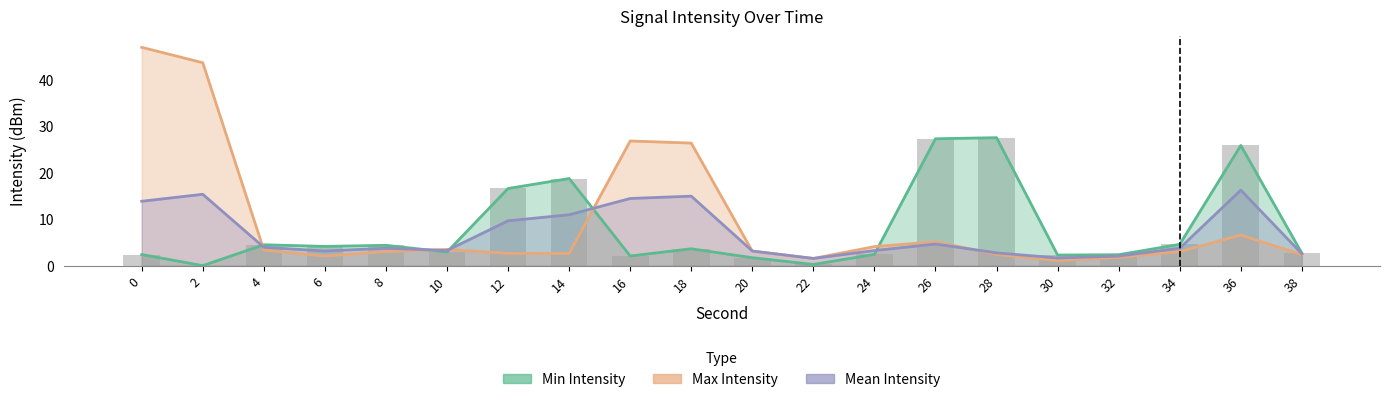

How many data points in Min Intensity are above 3?

10